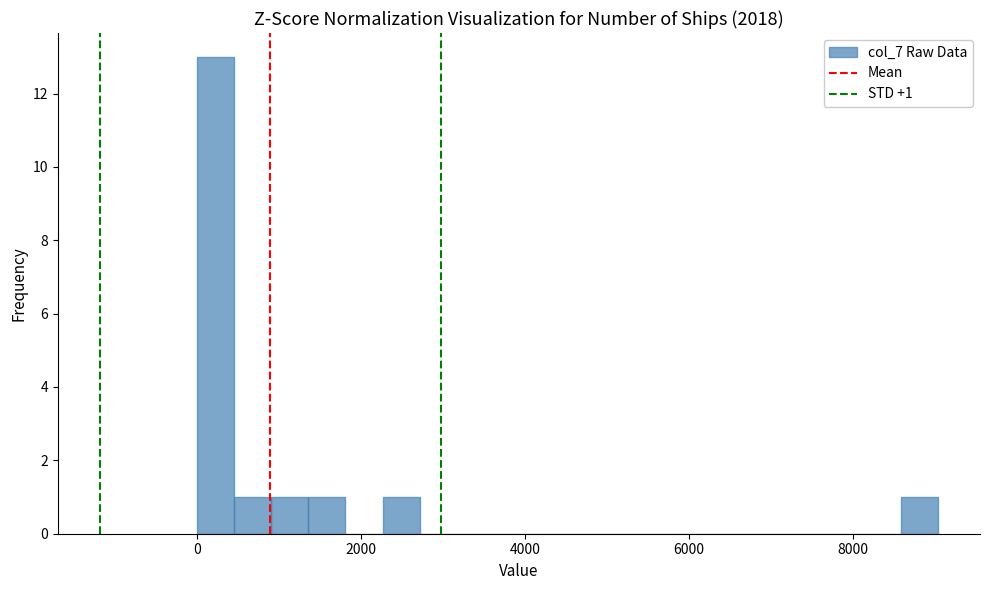

Around what value on the x-axis is the tallest bar? Give the approximate position of its centre, as read against the axis.

200